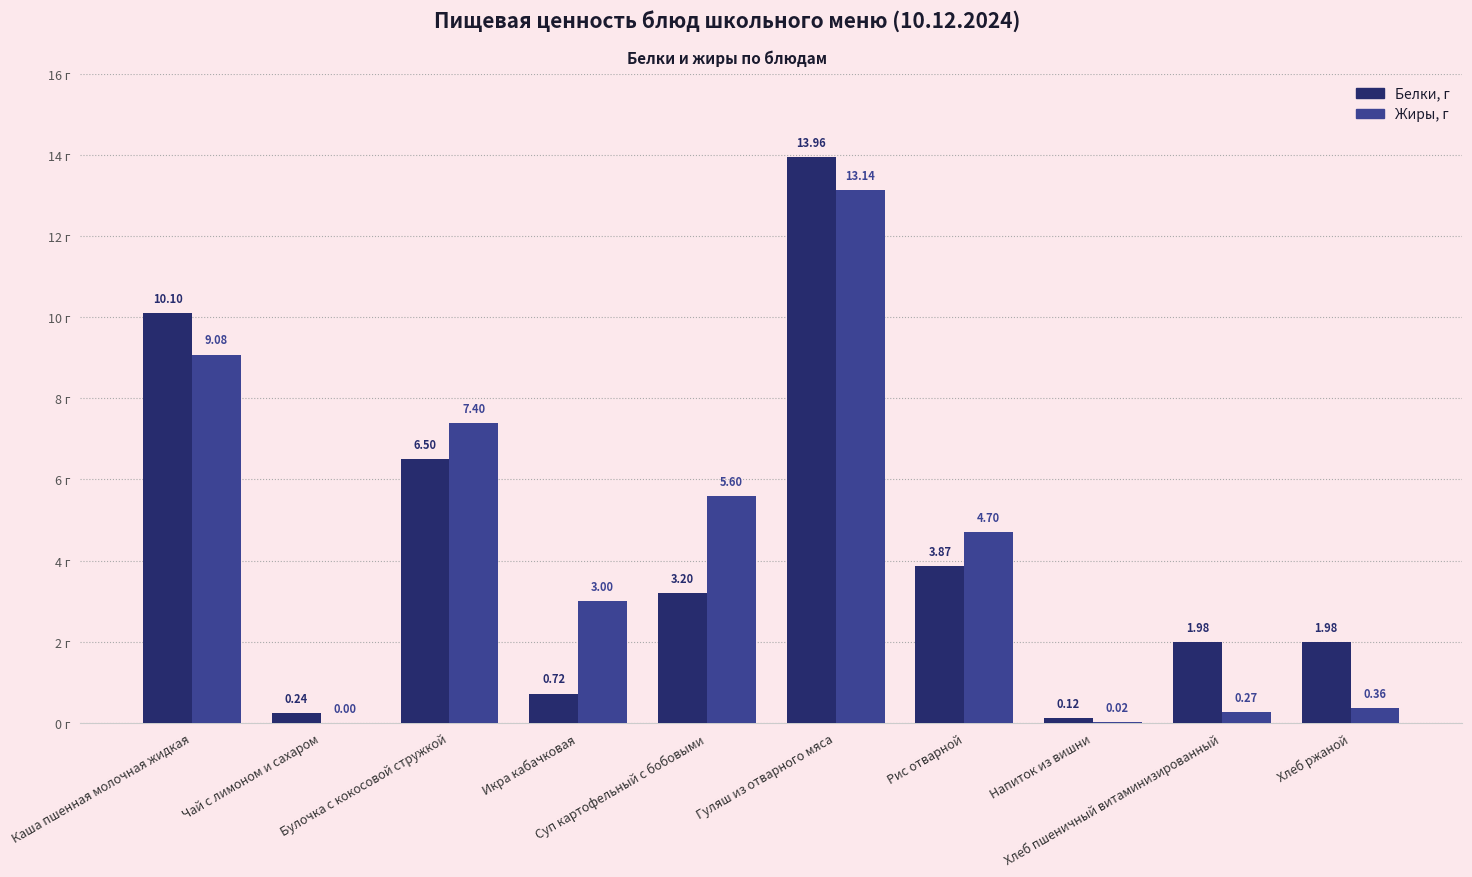

How many groups of bars are there?

10